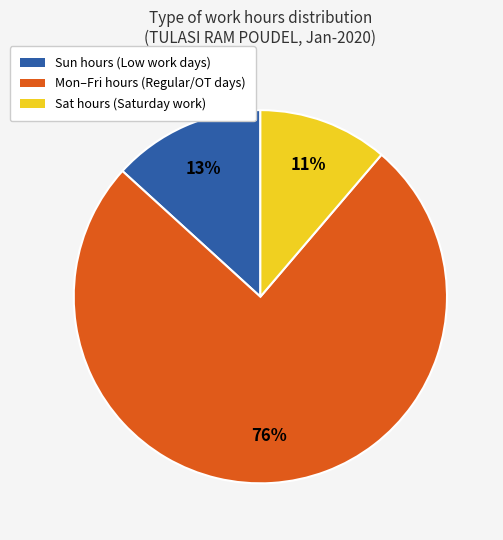

To the nearest percent, what is the average slice percentage?

33%